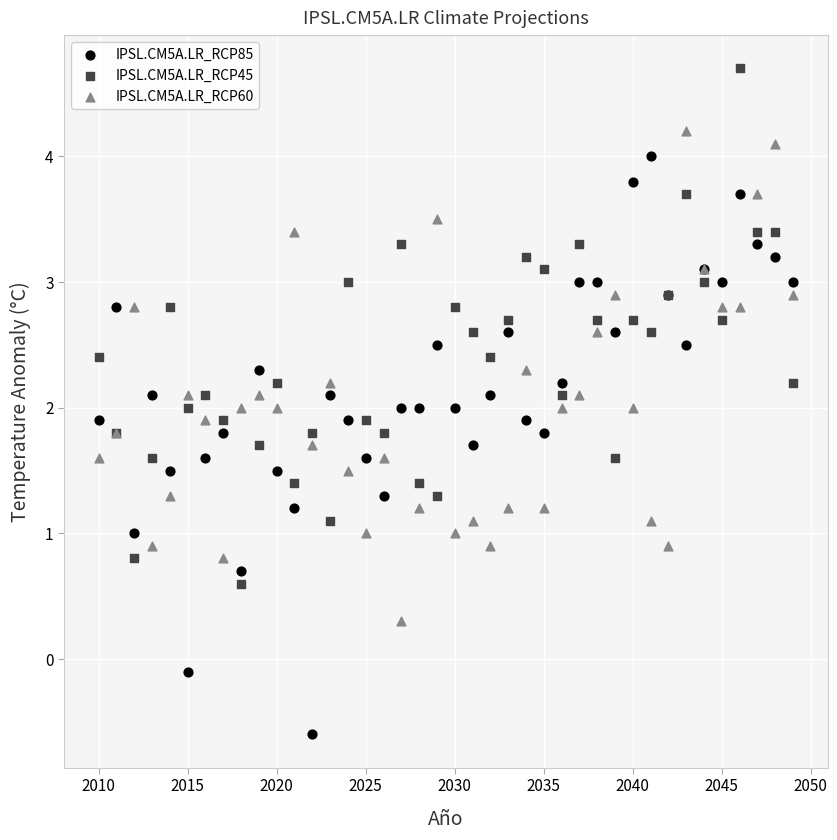

Which series has the largest Y range (max minus min)?

IPSL.CM5A.LR_RCP85